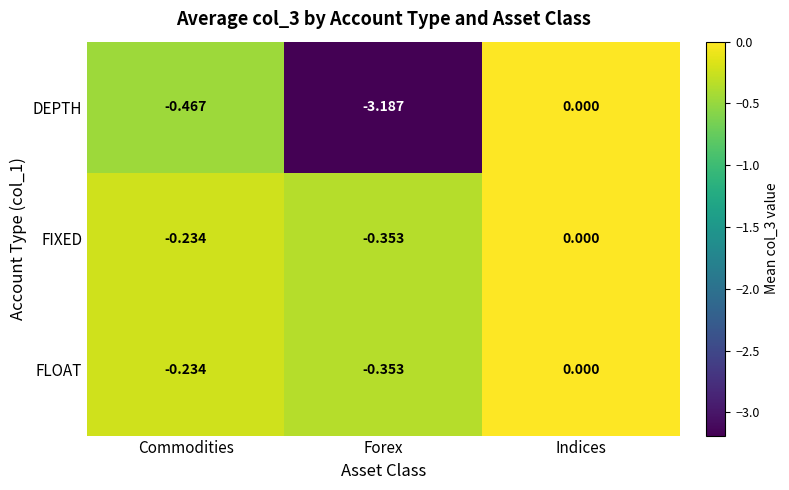

How many categories are shown in the chart?

3